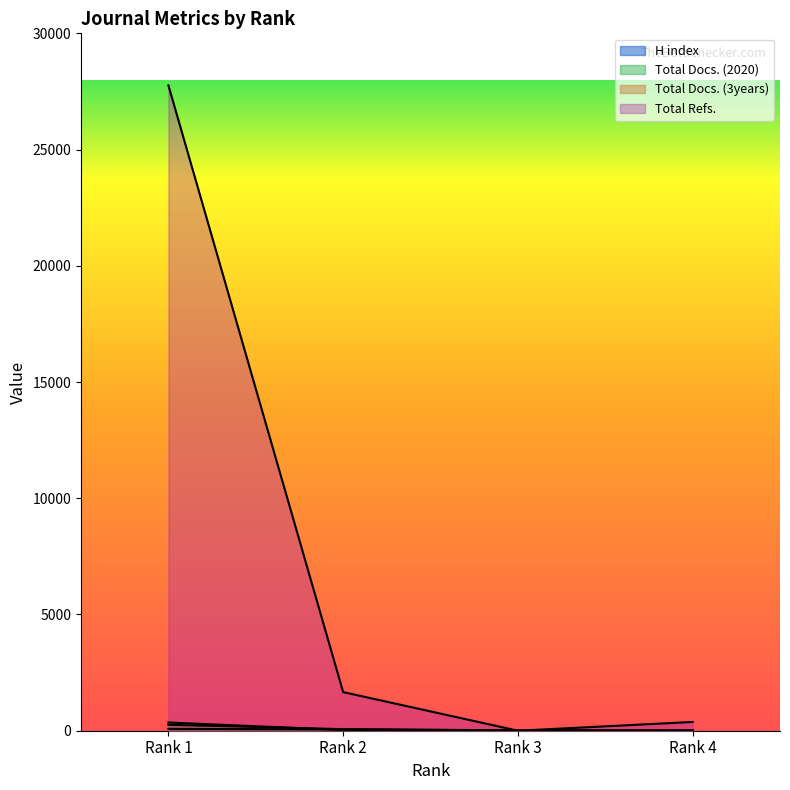

Reading left to right, transcribe all the data shown in this chart.

H index: 79	58	10	6
Total Docs. (2020): 354	31	0	8
Total Docs. (3years): 256	68	15	14
Total Refs.: 27762	1662	0	377